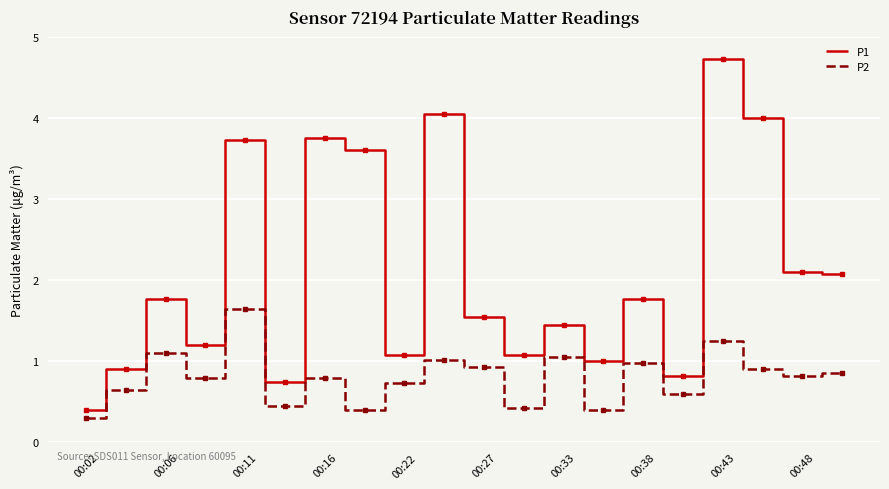

What is the difference between the maximum and minimum values in the P1 series?

4.3